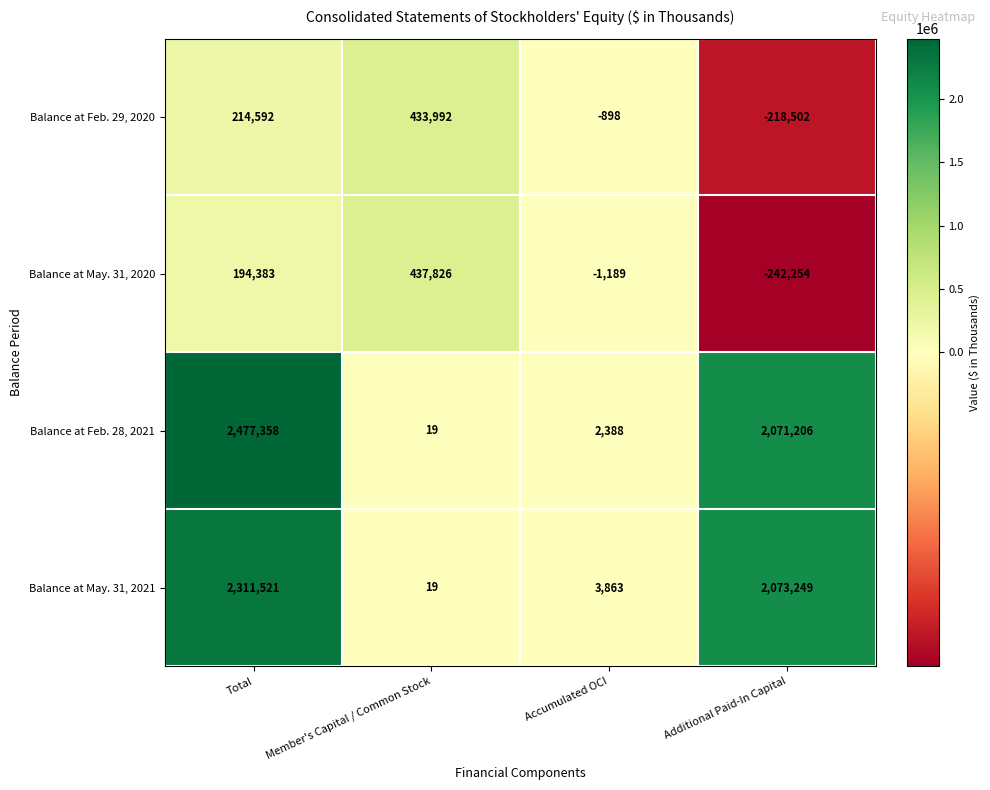

What is the total value across all series at Additional Paid-In Capital?

3683699